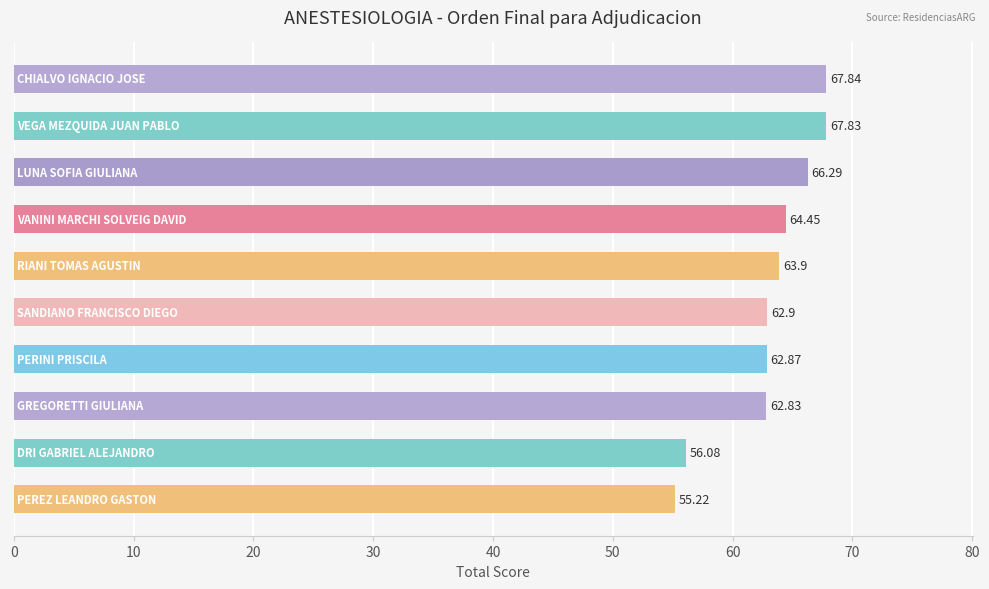

What is the sum of all values?

630.2